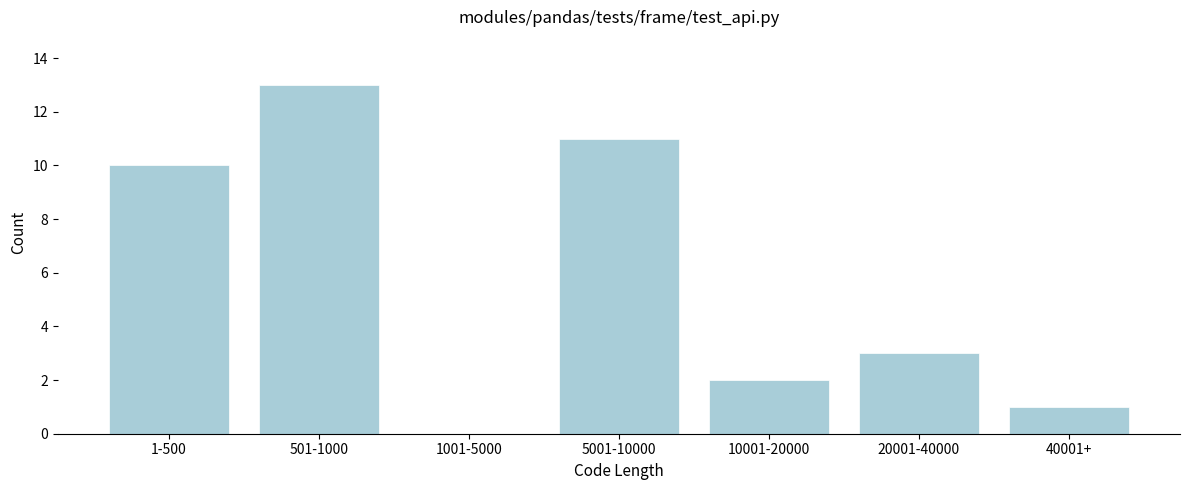

Reading left to right, list all the values displayed in this chart.

1-500=10	501-1000=13	1001-5000=0	5001-10000=11	10001-20000=2	20001-40000=3	40001+=1